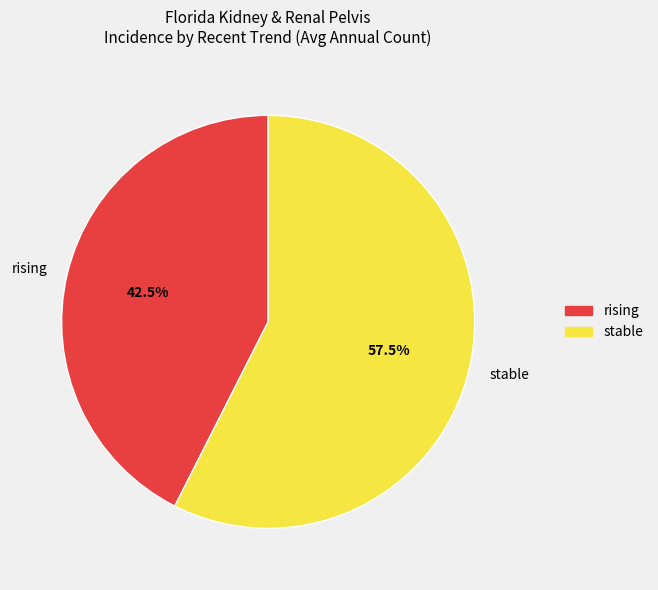

What percentage do stable and rising together represent?

100.0%